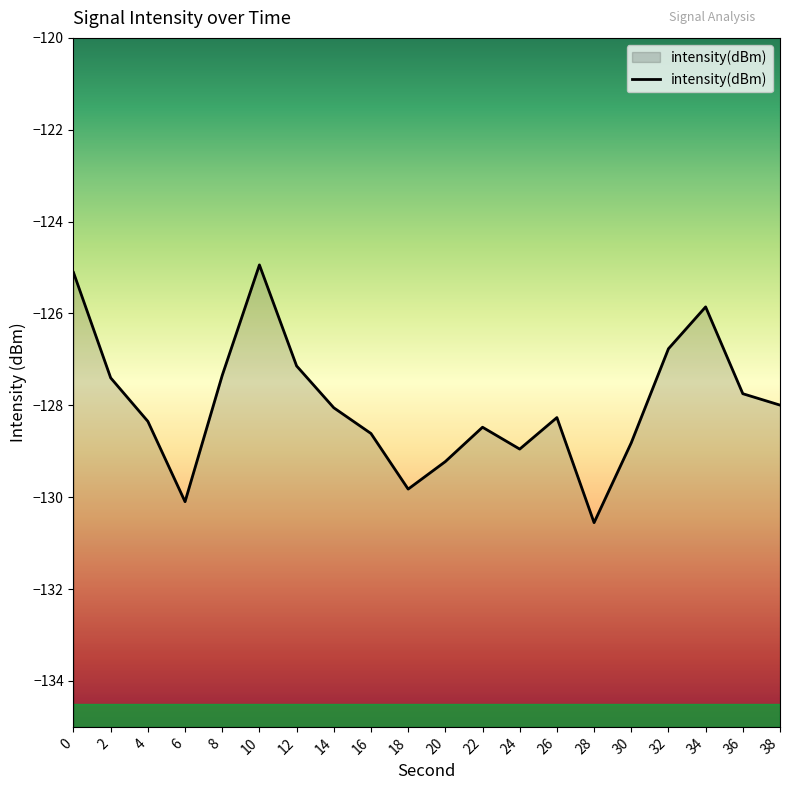

True or false: the data shows -214.9 at 32.

False